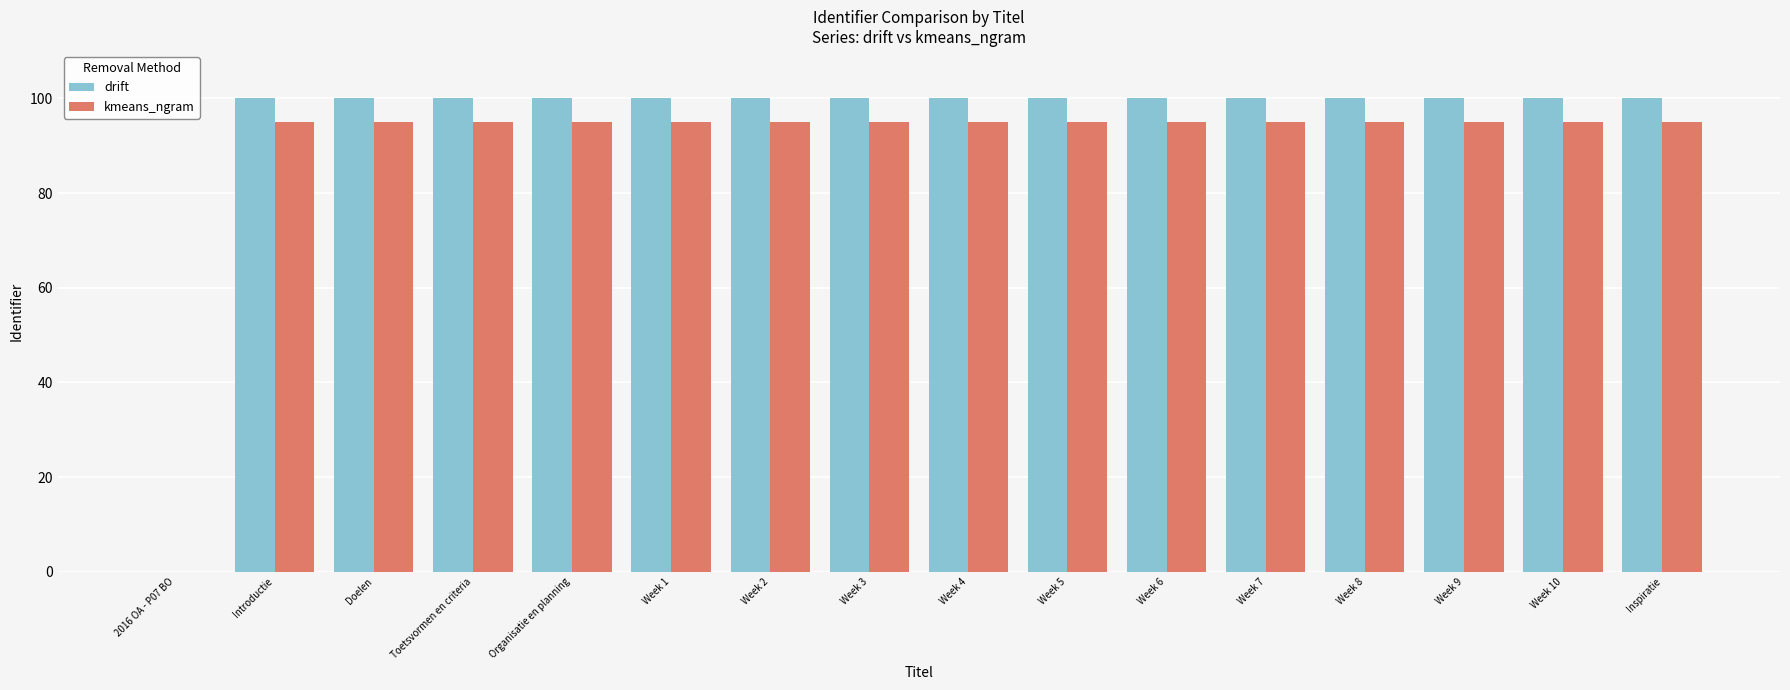

What is the average value of the drift series?

93.7